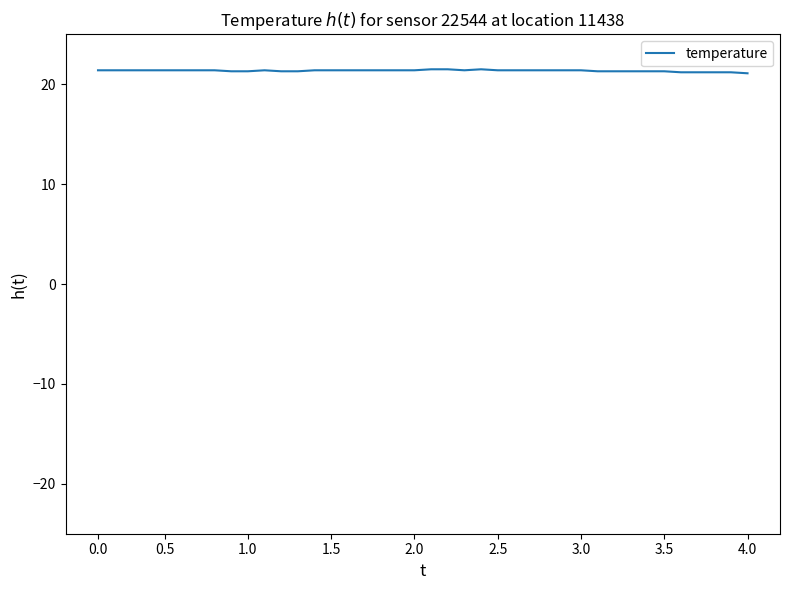

What is the maximum value shown in the chart?

21.5